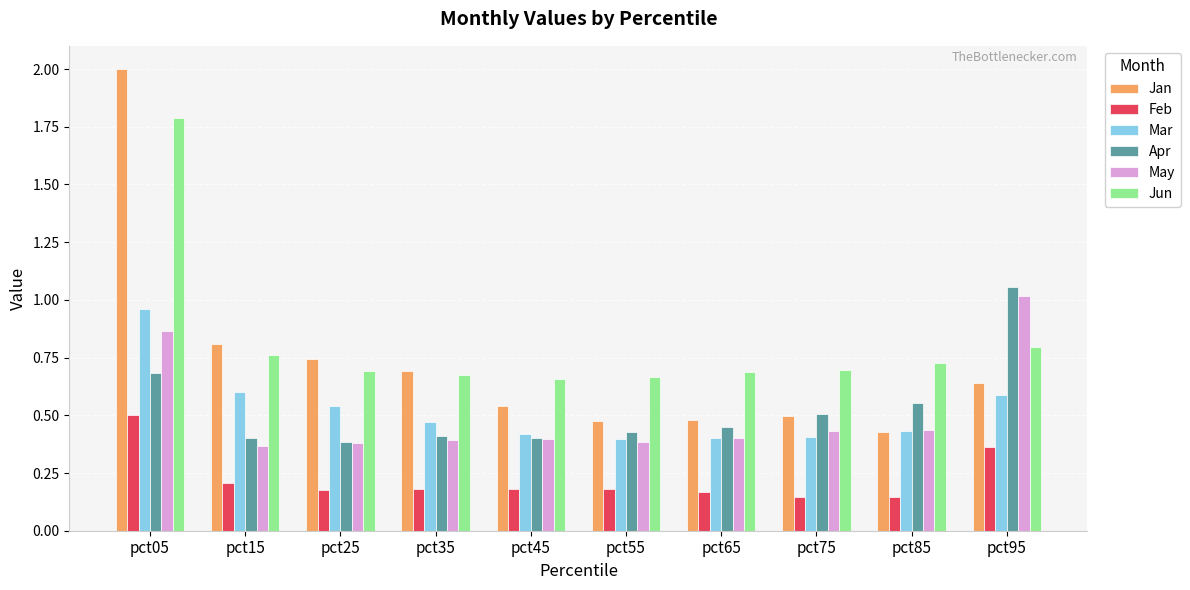

What is the difference between the second highest and minimum values in the Apr series?

0.3